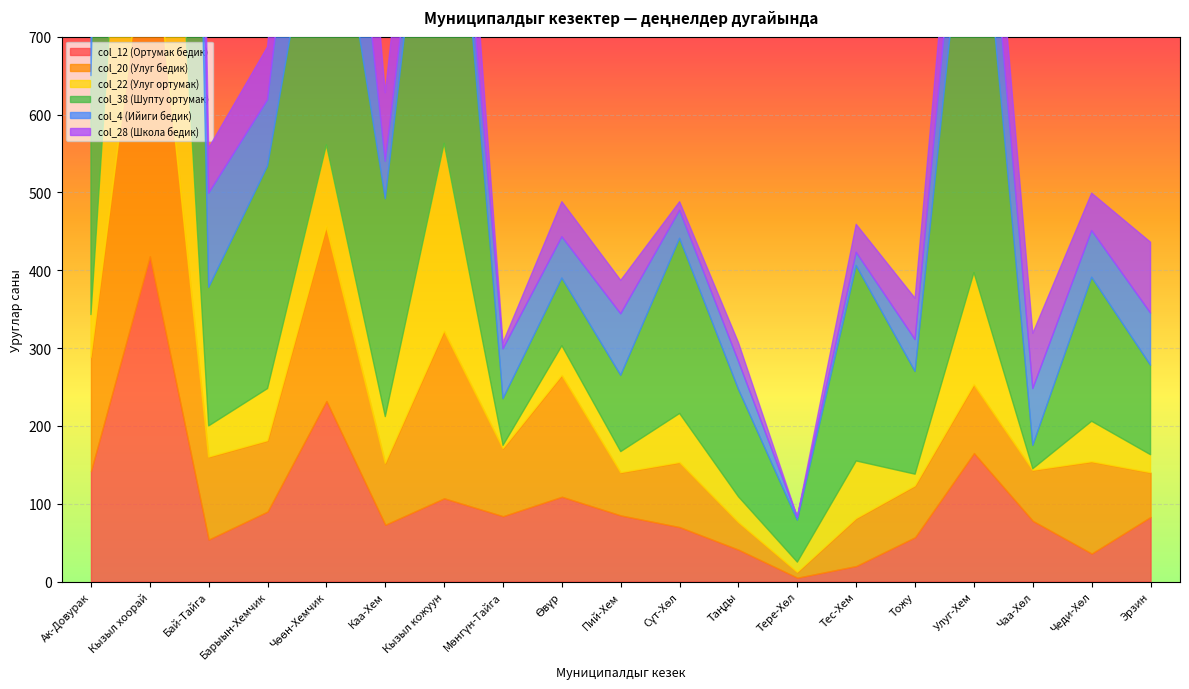

What is the greatest value displayed?

2271